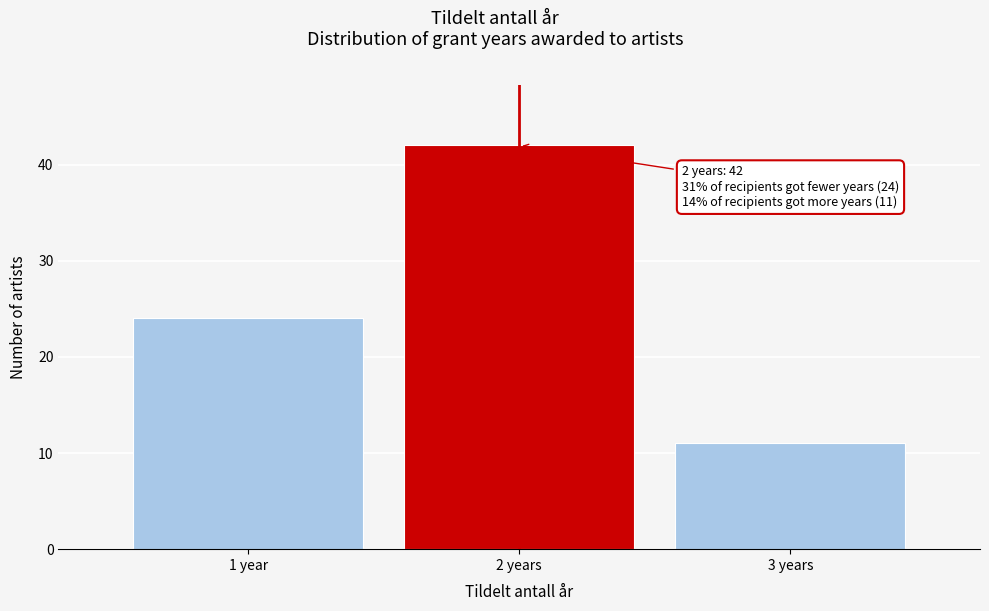

Reading right to left, what are all the values shown in this chart?

3 years=11	2 years=42	1 year=24